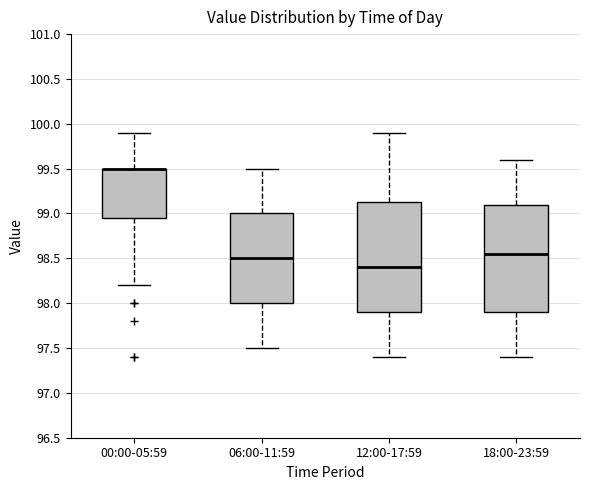

Where does the median line of the box for 18:00-23:59 sit on the y-axis? The values are not printed on the chart, so give them approximately, as read against the axis.

98.55